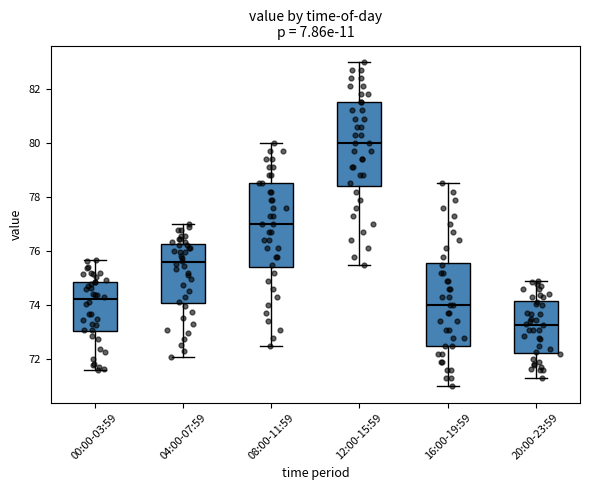

Reading left to right, transcribe this box plot: for each box, give where its median line is, the range the box spans, and where its two whiskers end, as read against the y-axis. The values are not printed on the chart, so give them approximately, as read against the axis.

00:00-03:59: median 74.2, box 73.0 to 74.8, whiskers 71.6 to 75.6
04:00-07:59: median 75.6, box 74.0 to 76.2, whiskers 72.2 to 77.0
08:00-11:59: median 77.0, box 75.4 to 78.6, whiskers 72.6 to 80.0
12:00-15:59: median 80.0, box 78.4 to 81.6, whiskers 75.6 to 83.0
16:00-19:59: median 74.0, box 72.6 to 75.6, whiskers 71.0 to 78.6
20:00-23:59: median 73.2, box 72.2 to 74.2, whiskers 71.4 to 75.0